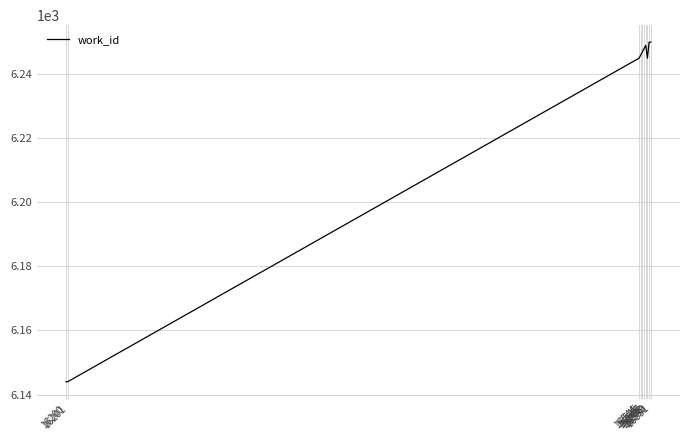

What is the difference between the maximum and minimum values?

106